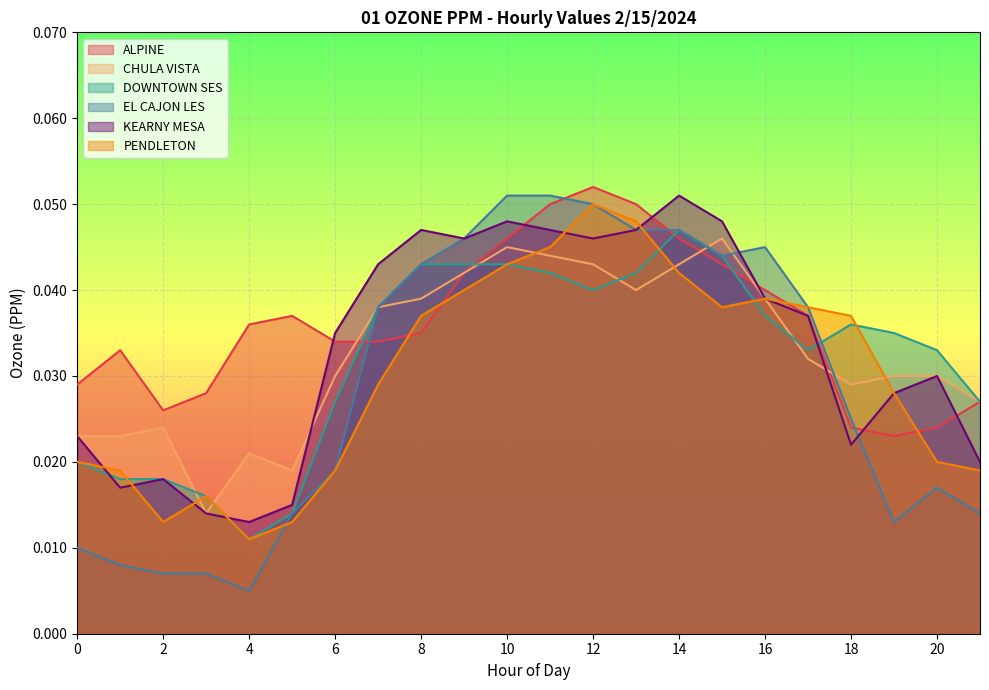

True or false: EL CAJON LES has more than 2 interior local peaks.

False